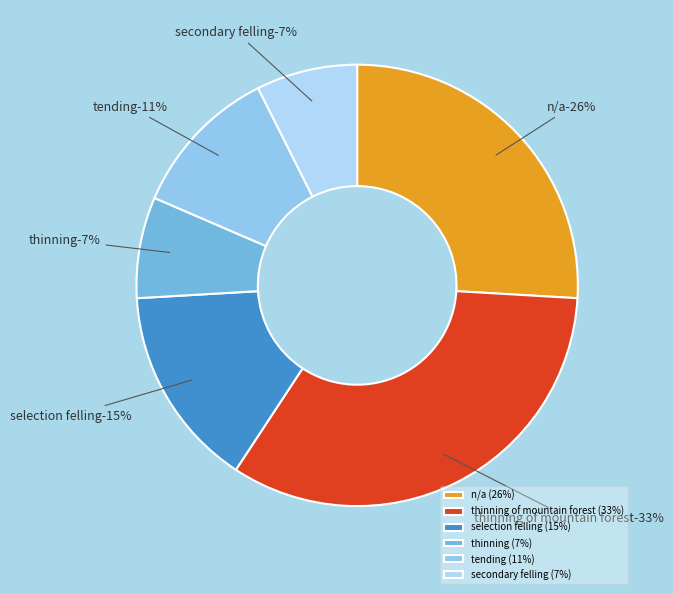

To the nearest percent, what is the difference between the largest and smallest slice percentages?

26%